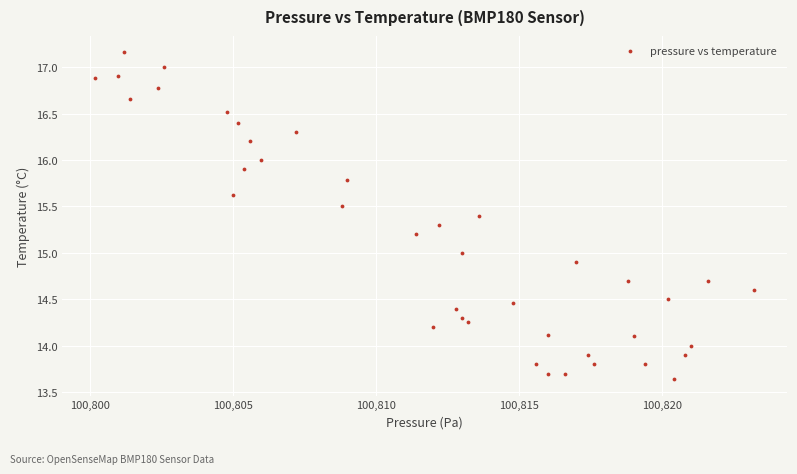

What is the range of X values (max minus min)?

23.0